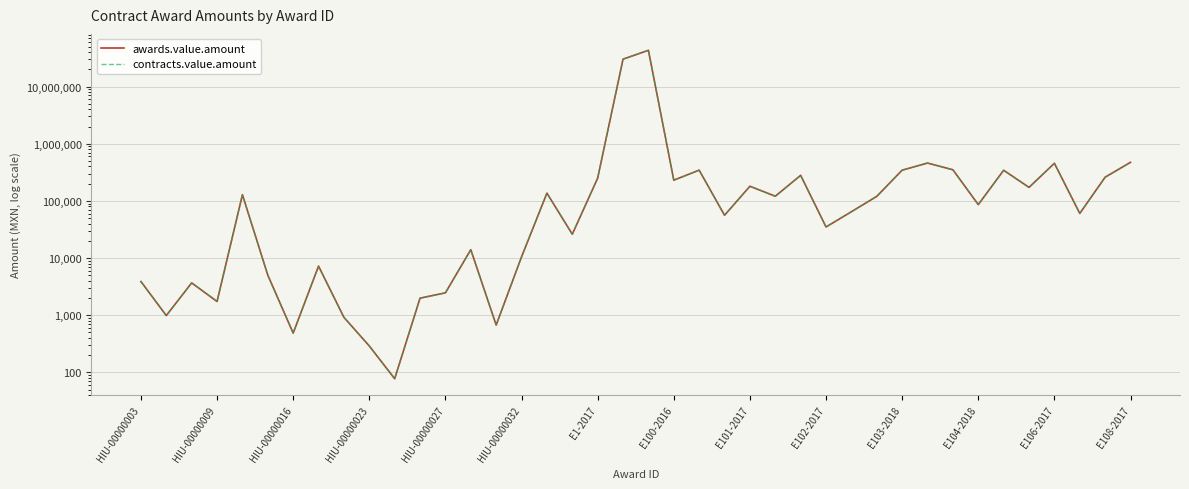

The contracts.value.amount series shows 113685.9 at 32. True or false?

False